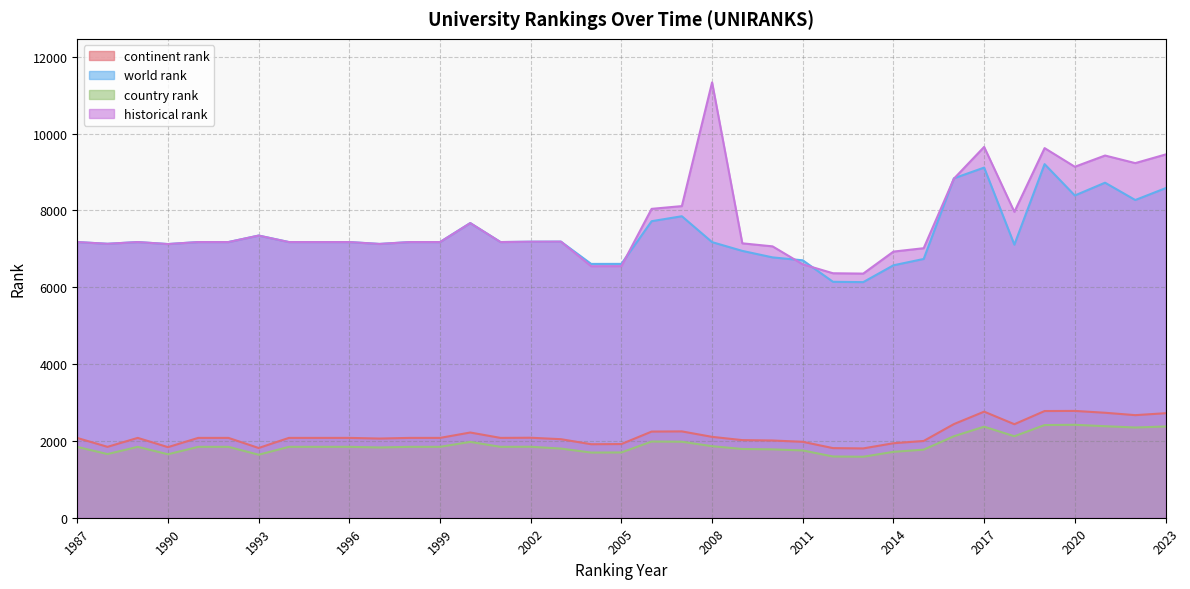

Read the world rank value at 1993, to the nearest 100.

7300